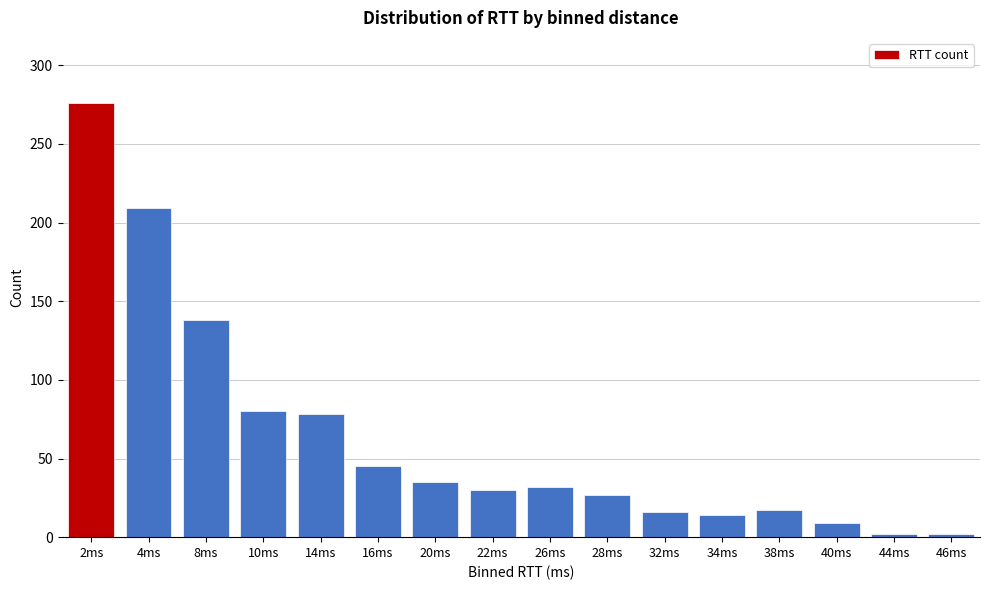

The chart shows a value of 9 at 40ms. True or false?

True